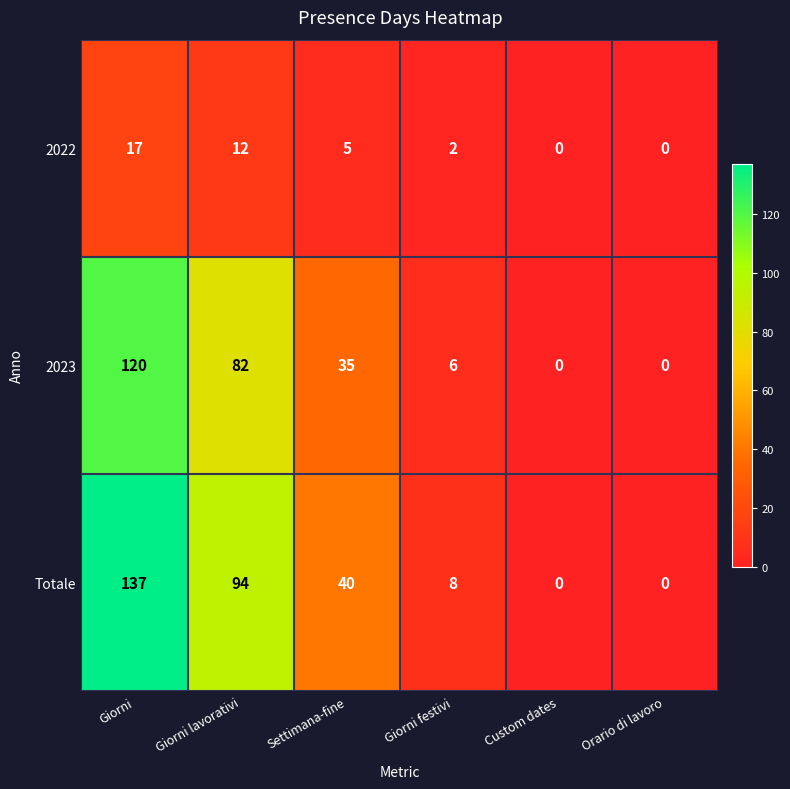

What is the difference between the highest and lowest values at Giorni?

120